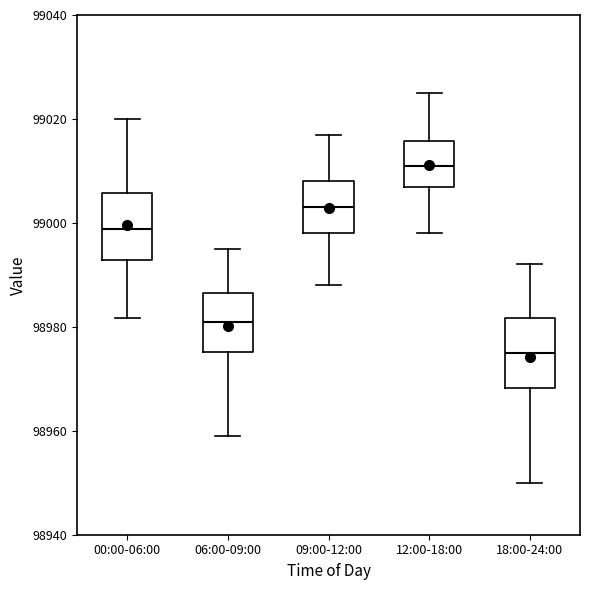

Reading left to right, transcribe this box plot: for each box, give where its median line is, the range the box spans, and where its two whiskers end, as read against the y-axis. The values are not printed on the chart, so give them approximately, as read against the axis.

00:00-06:00: median 98998, box 98992 to 99006, whiskers 98982 to 99020
06:00-09:00: median 98982, box 98976 to 98986, whiskers 98958 to 98996
09:00-12:00: median 99004, box 98998 to 99008, whiskers 98988 to 99018
12:00-18:00: median 99012, box 99008 to 99016, whiskers 98998 to 99026
18:00-24:00: median 98976, box 98968 to 98982, whiskers 98950 to 98992